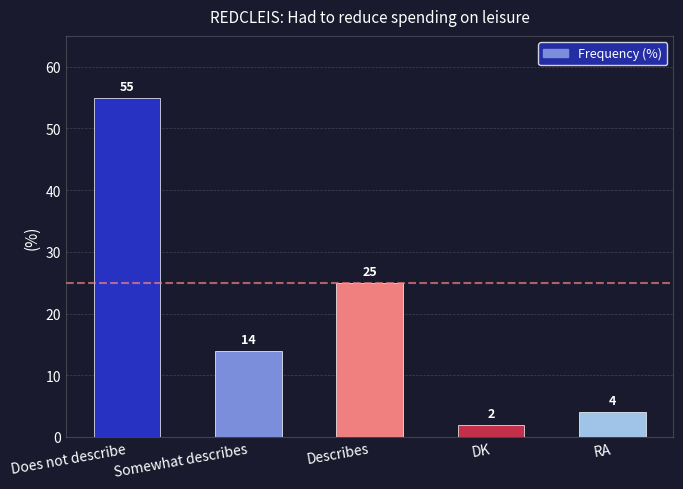

How many categories are shown in the chart?

5